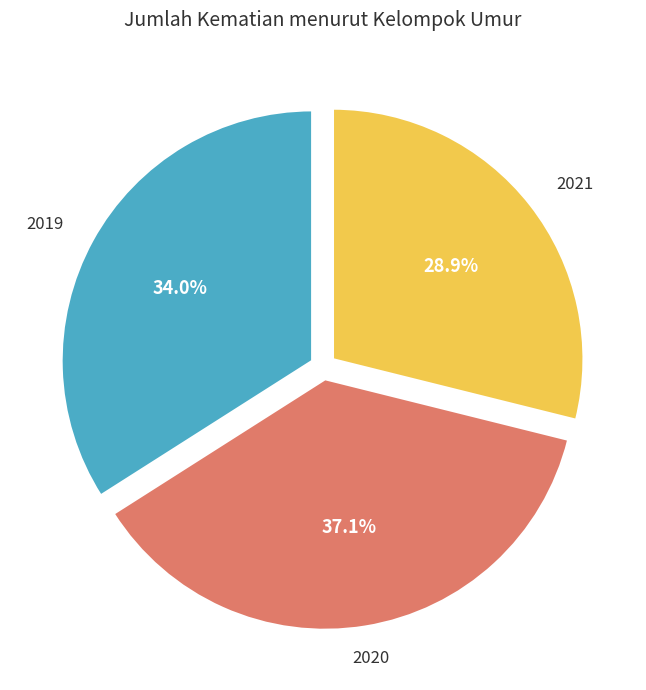

Does any single category account for the majority?

No